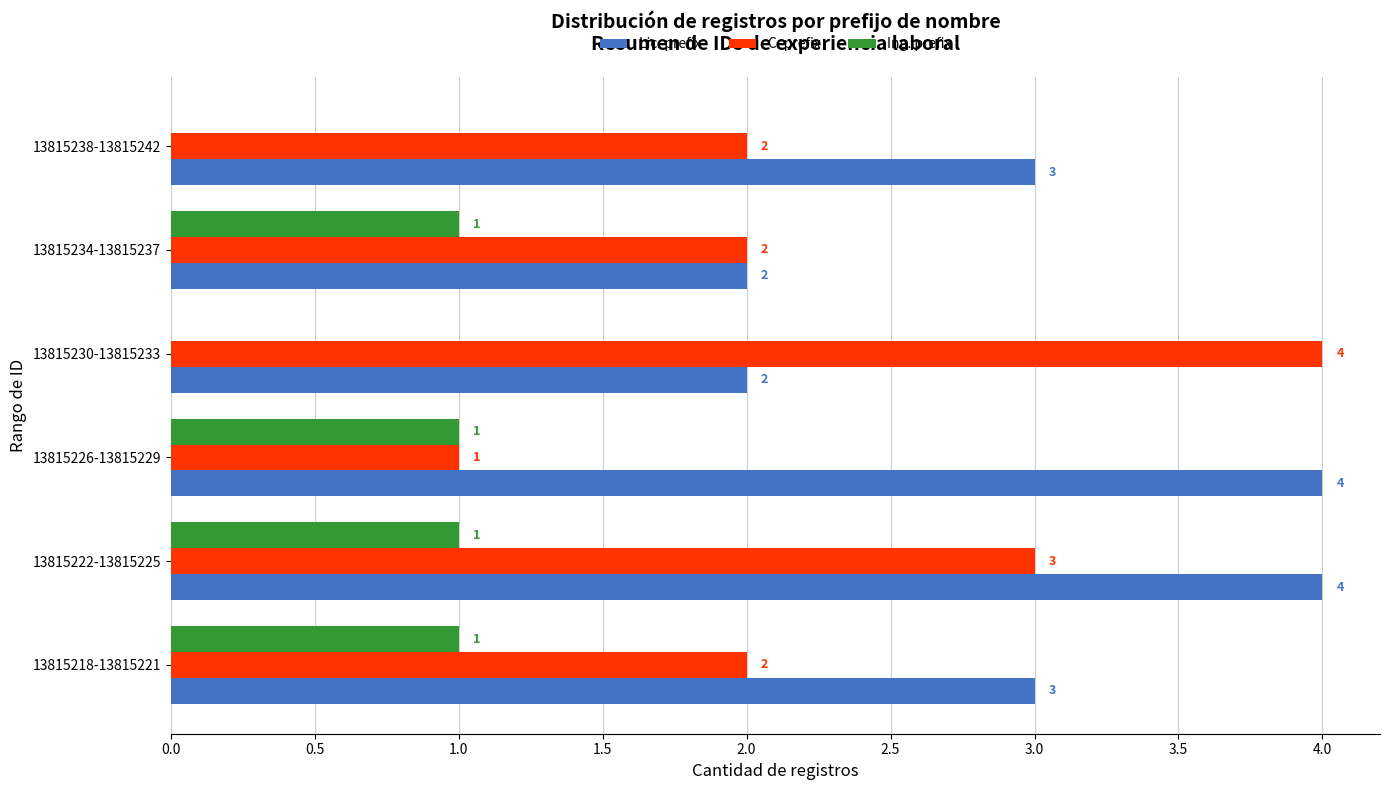

Which series has the largest total across all categories?

Lic. prefix